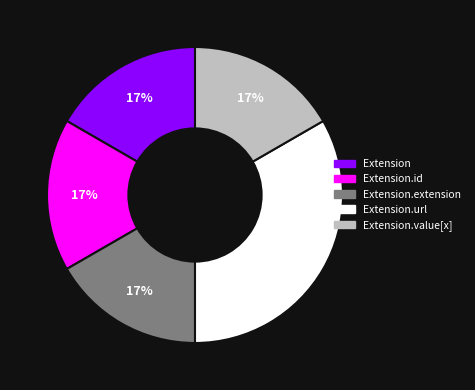

Count the number of slices in the pie.

5